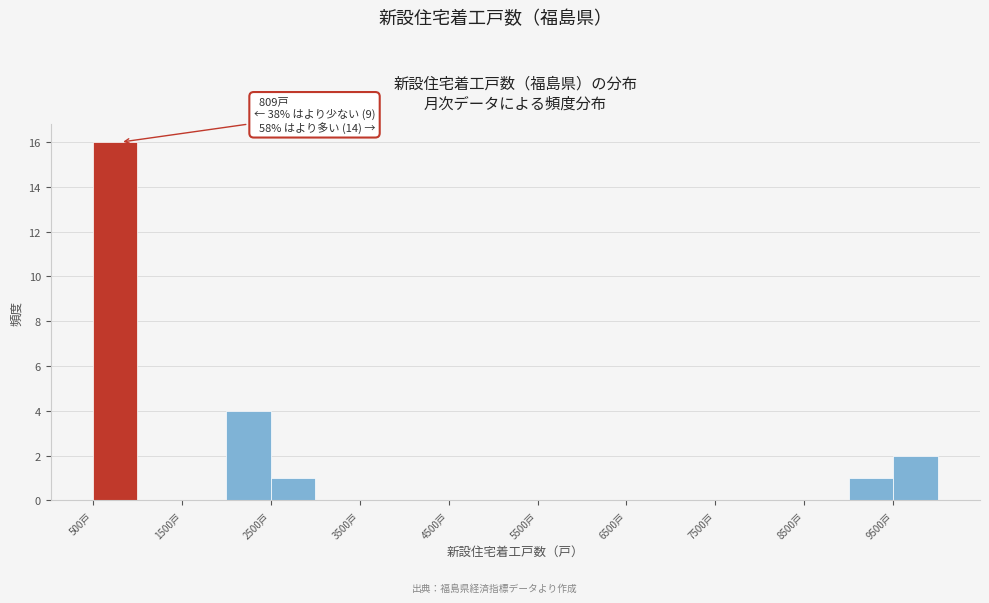

Which range on the x-axis has the tallest bar?

500 to 1000